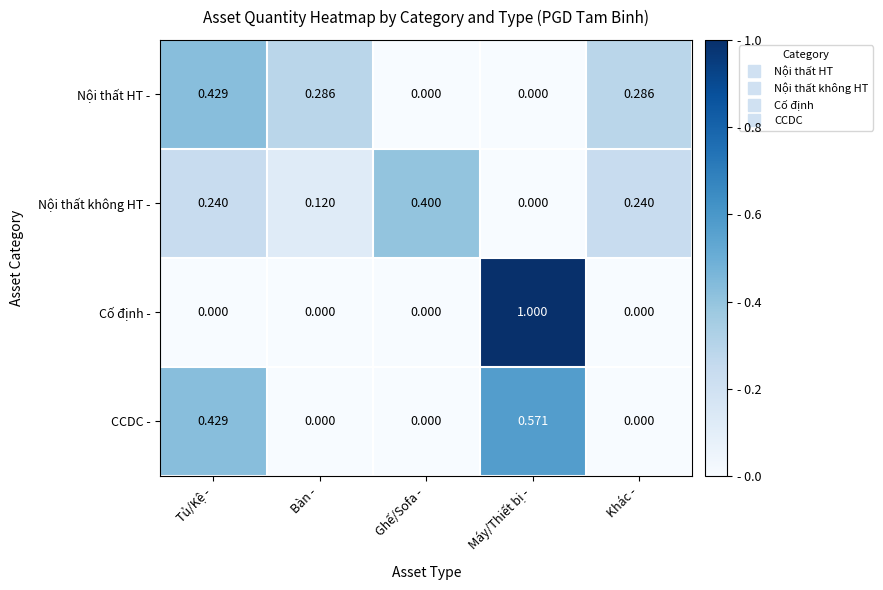

How many positive values does the CCDC - series have?

2